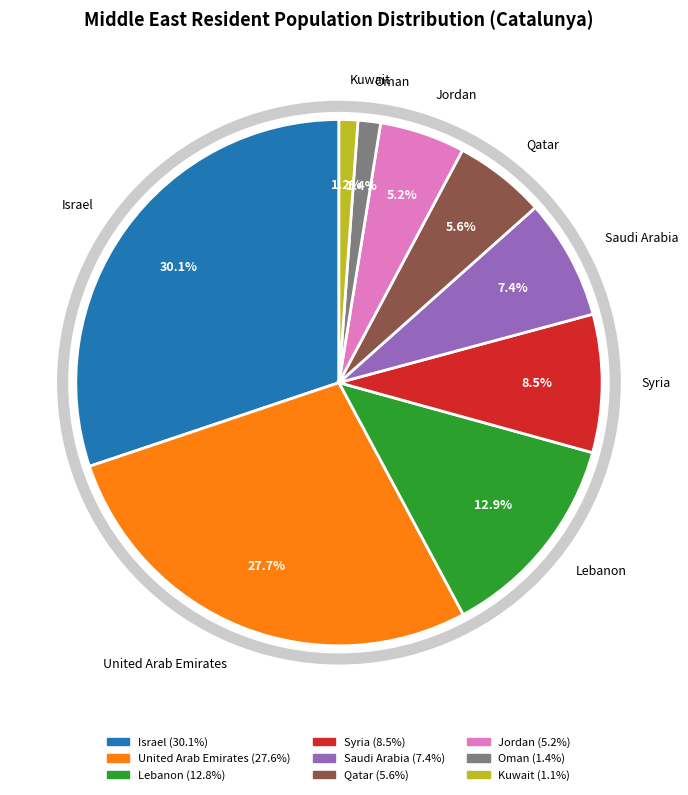

What percentage is the Oman slice, to the nearest percent?

1%